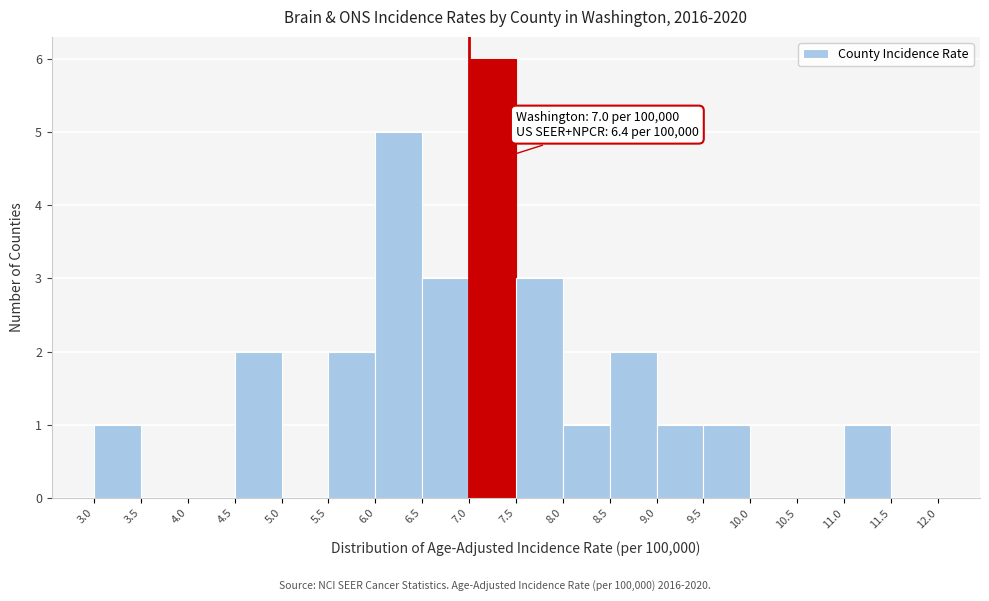

Over which range of the x-axis is the bar tallest?

7.0 to 7.5